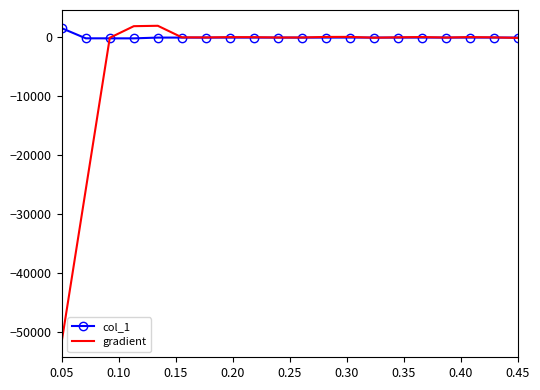

Which series has the largest total across all categories?

col_1